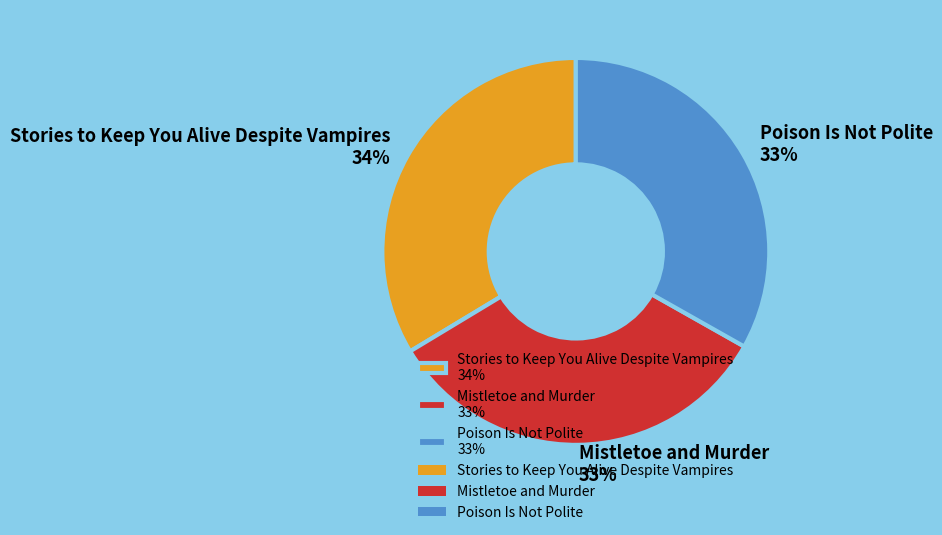

Approximately how many times larger is the value at Poison Is Not Polite 33% compared to Stories to Keep You Alive Despite Vampires 34%?

1.0